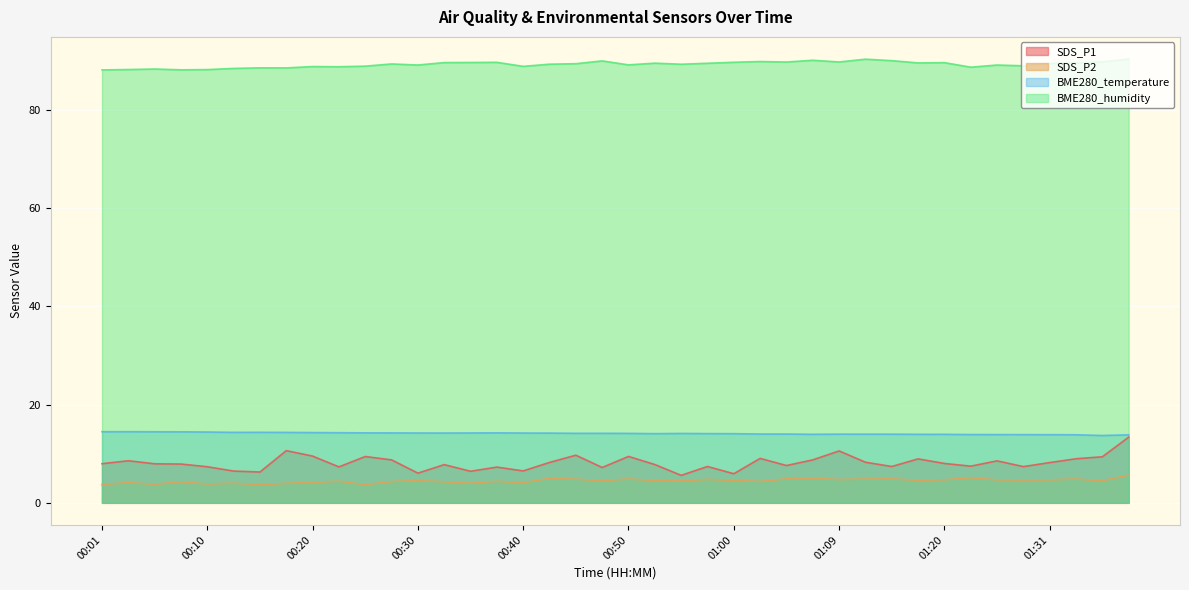

What is the difference between the SDS_P2 values at 01:05 and 01:36?

0.4